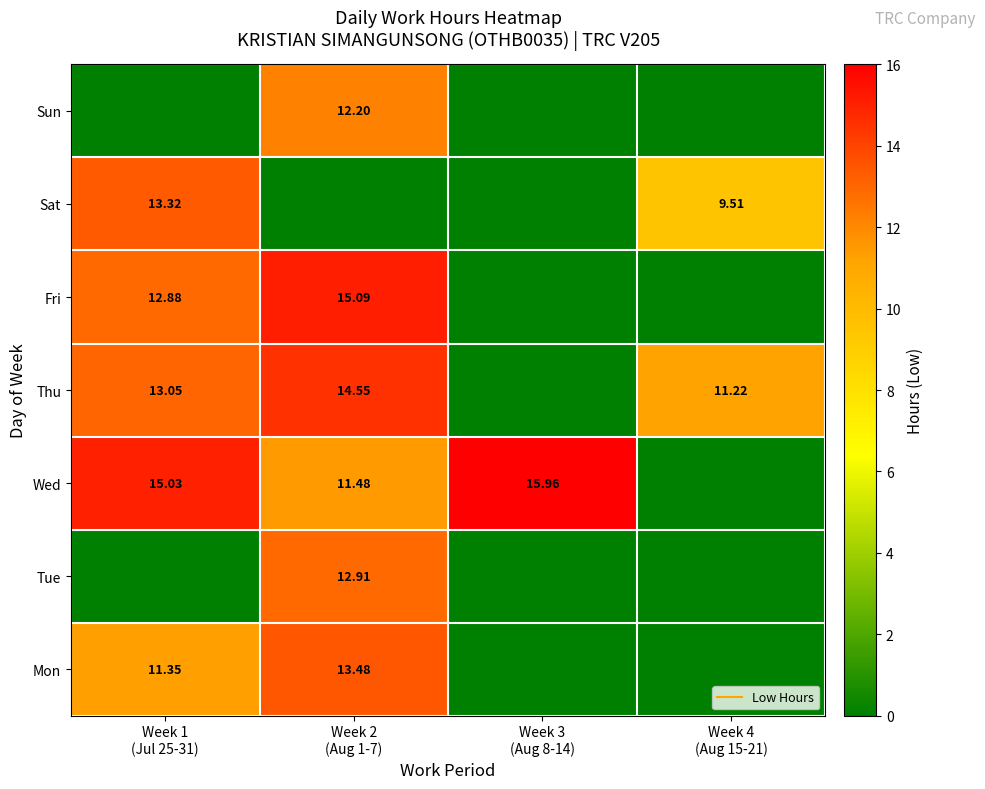

How many values in the Sat series are below 9?

2